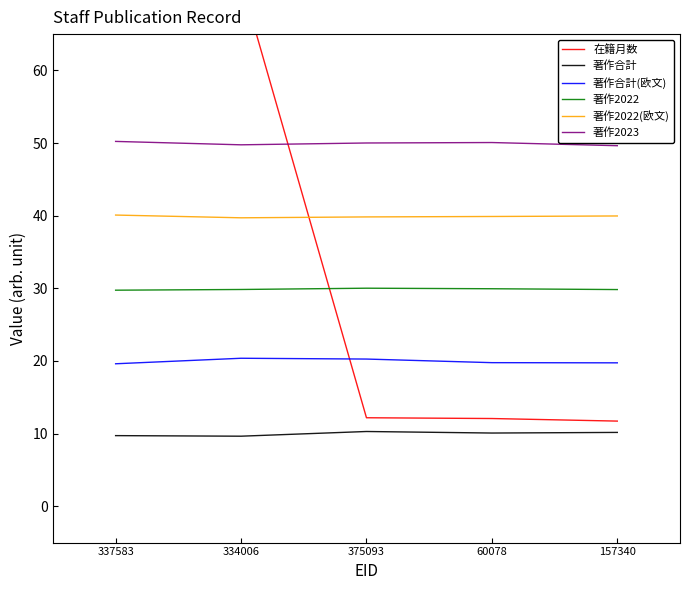

Which series has the widest spread of values?

在籍月数